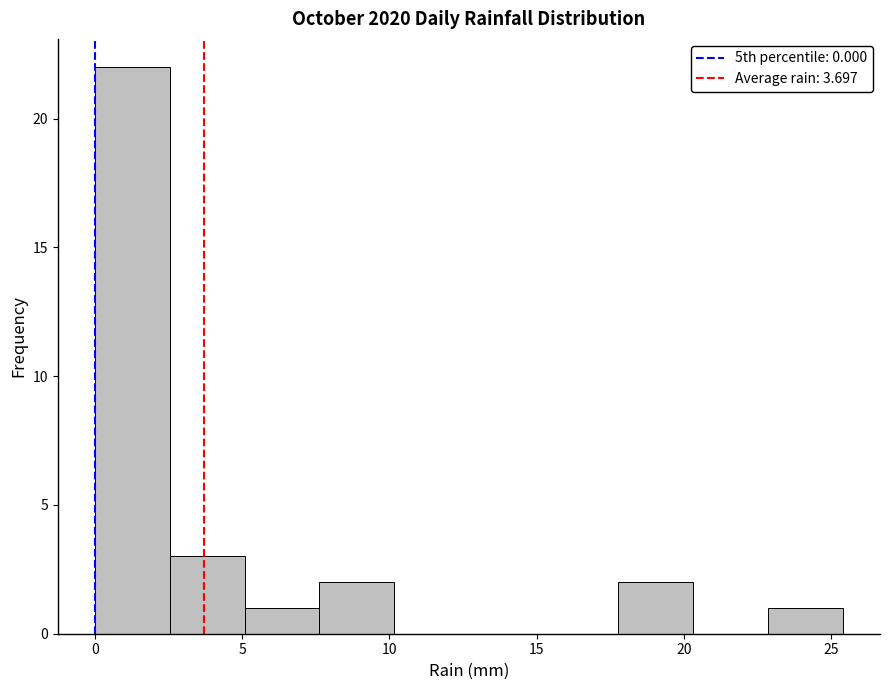

Reading left to right, transcribe this chart: for each bar, give the range it covers on the x-axis and its height. Neither the bar edges nor the heights are printed on the chart, so give them approximately, as read against the axes.

0.0 to 2.5: 22
2.5 to 5.0: 3
5.0 to 7.5: 1
7.5 to 10.0: 2
10.0 to 12.5: 0
12.5 to 15.0: 0
15.0 to 18.0: 0
18.0 to 20.5: 2
20.5 to 23.0: 0
23.0 to 25.5: 1